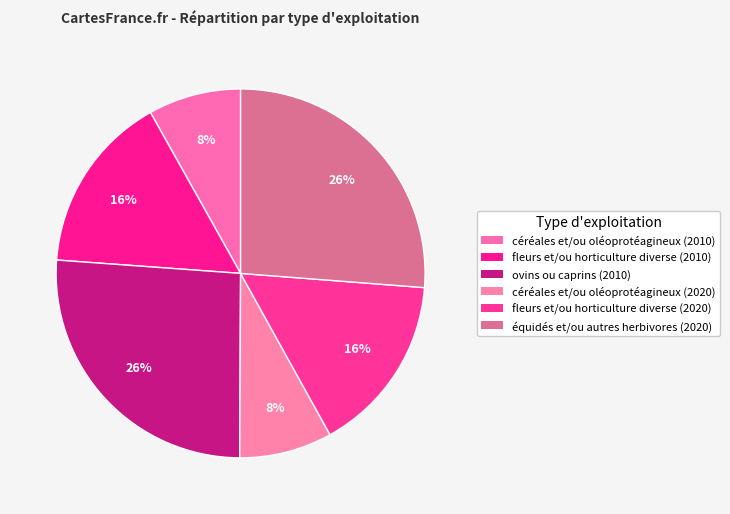

Does any single category account for the majority?

No